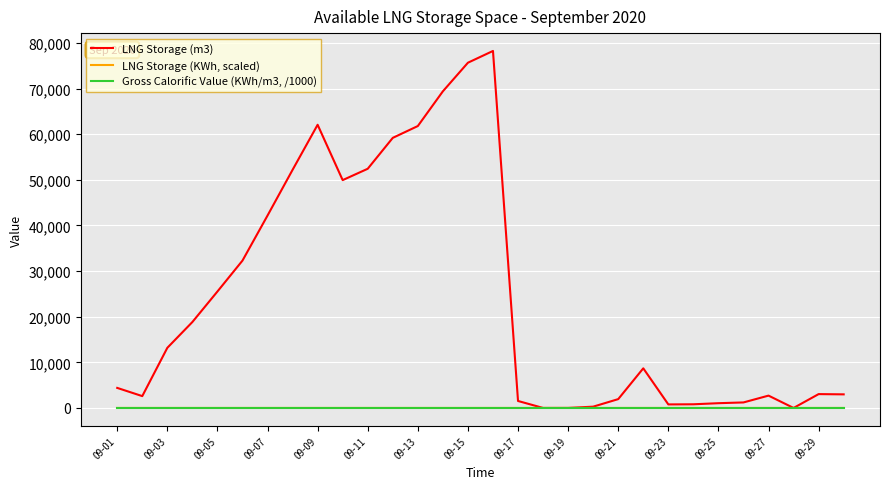

What is the maximum value shown in the chart?

78255.0